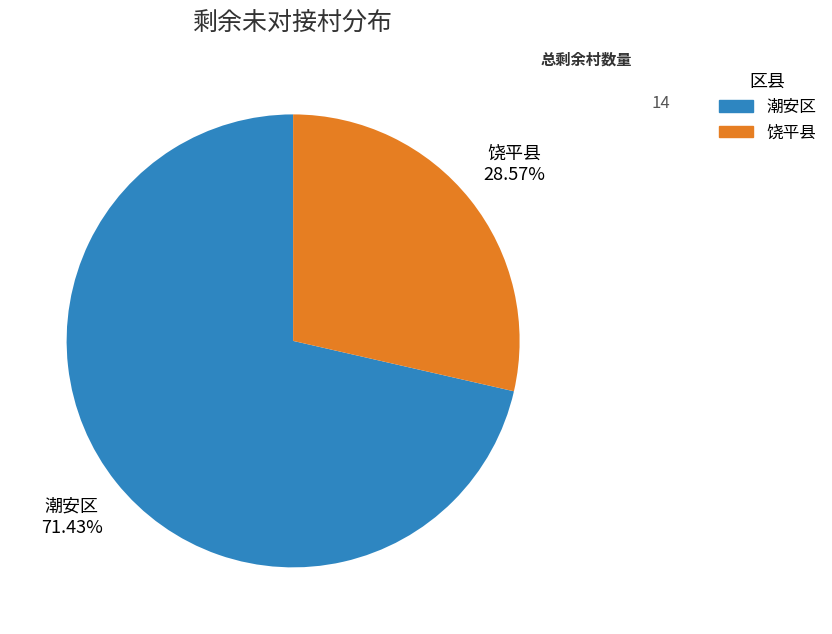

Count the number of slices in the pie.

2